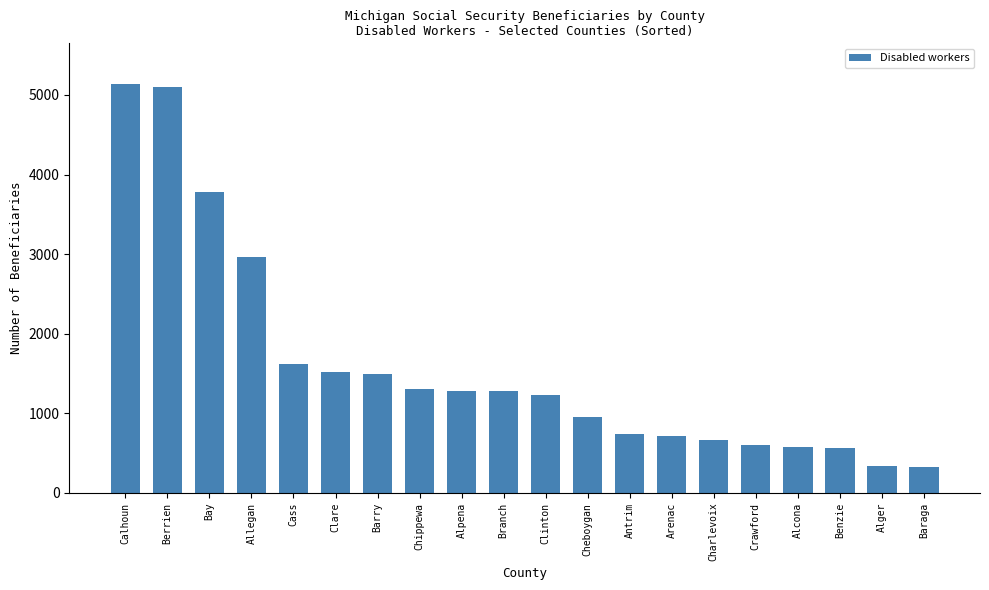

What is the change in value from Antrim to Arenac?

-30